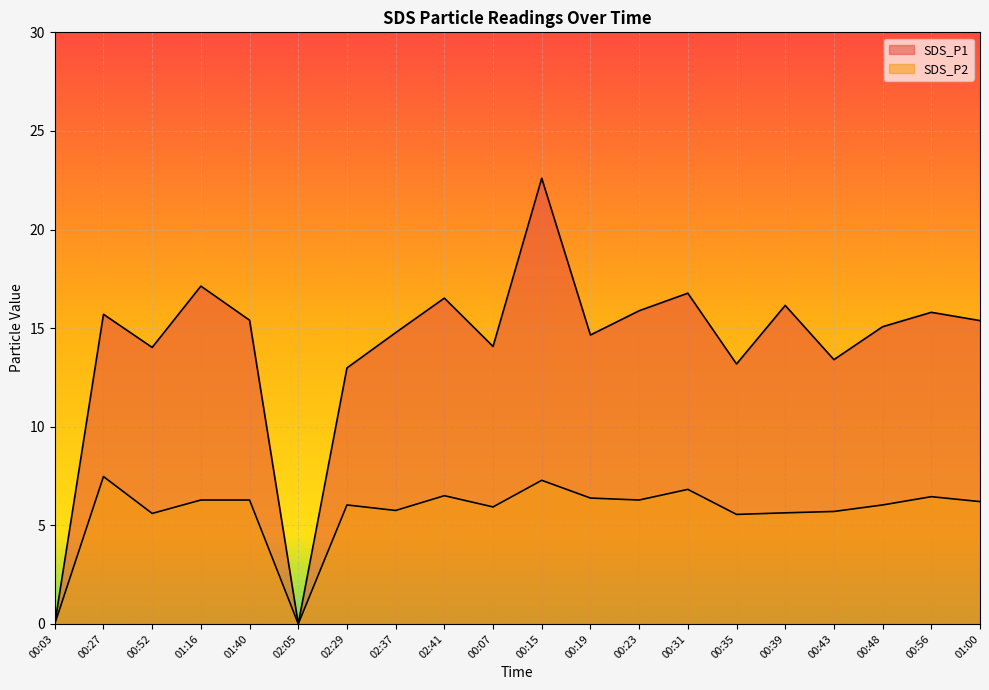

Which series has the widest spread of values?

SDS_P1